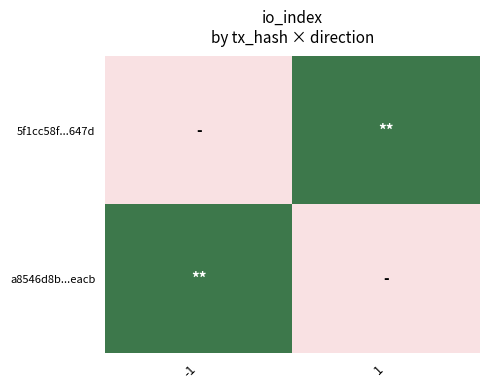

Reading left to right, what are all the values shown in this chart?

5f1cc58f...647d: -1=1	1=2
a8546d8b...eacb: -1=2	1=1